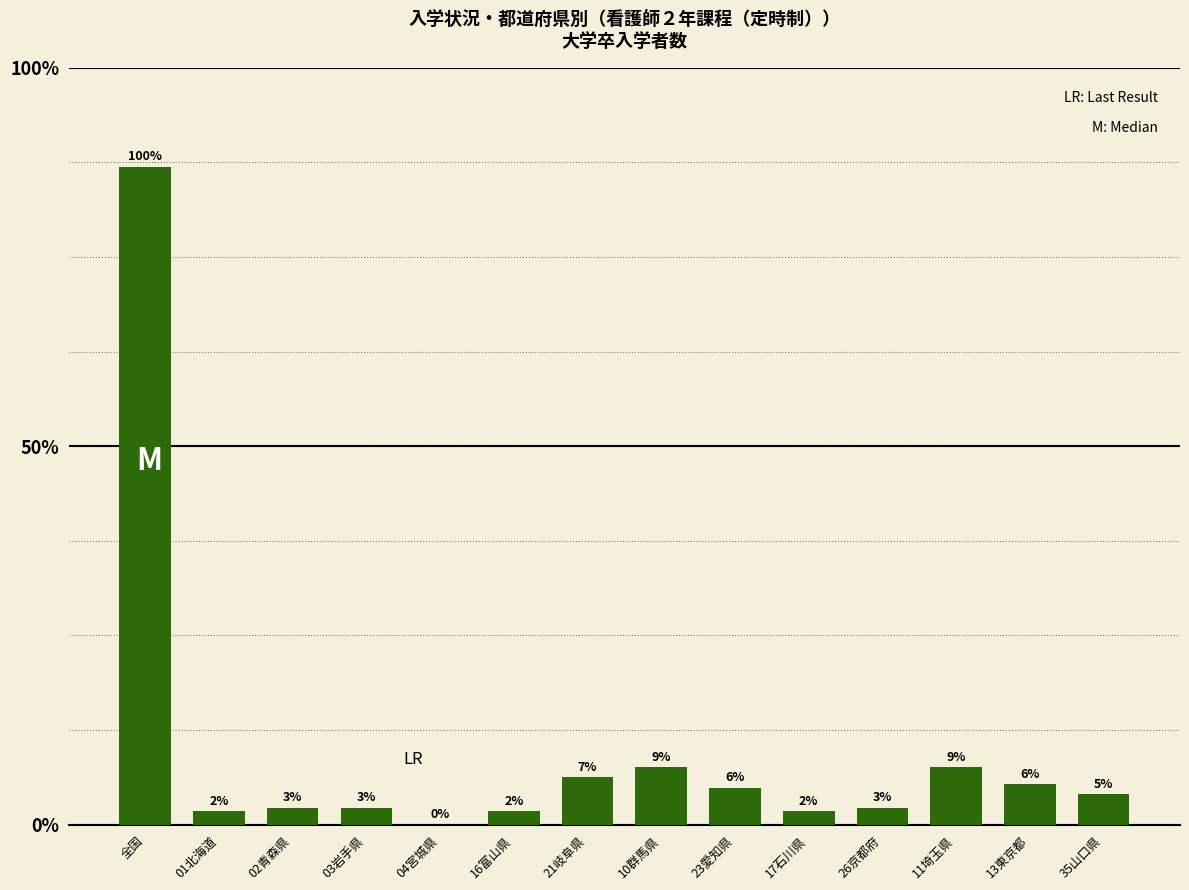

Are the bars horizontal?

No